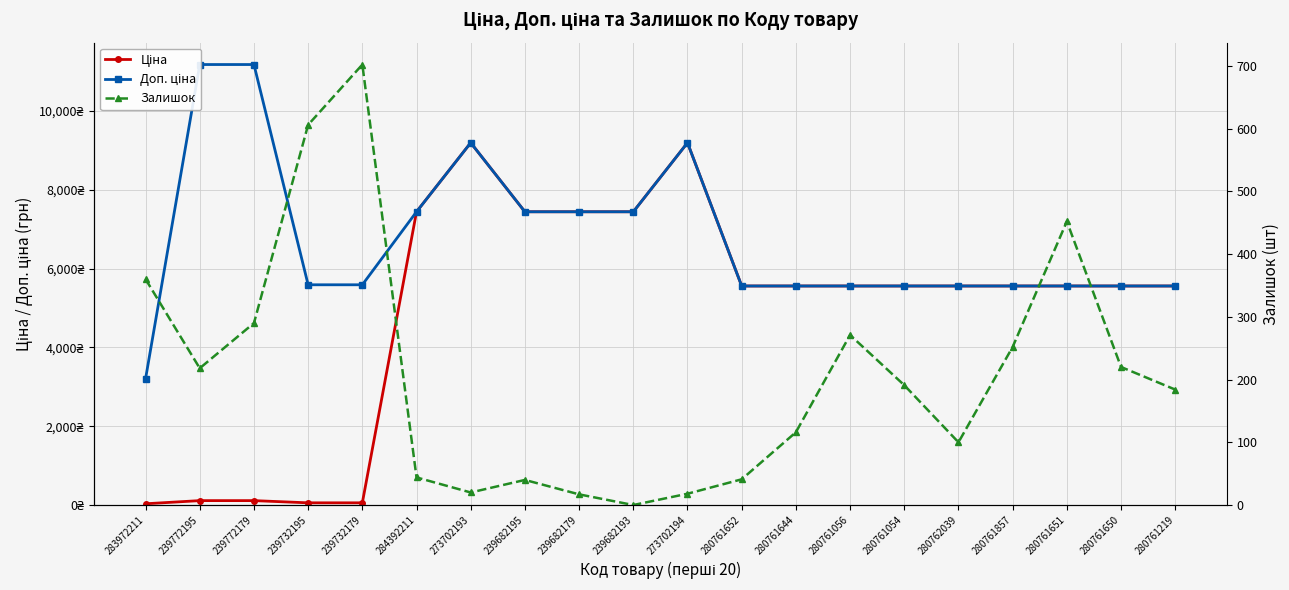

What is the spread (max minus min) of values at 273702193?

9176.3